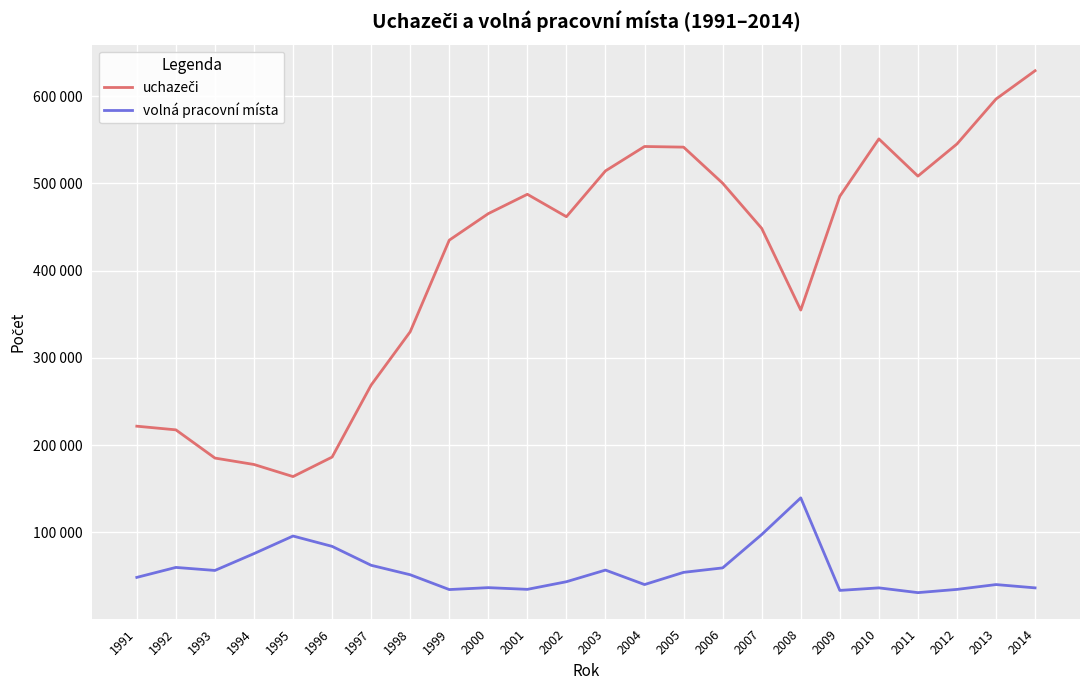

Does the chart have visible grid lines?

Yes